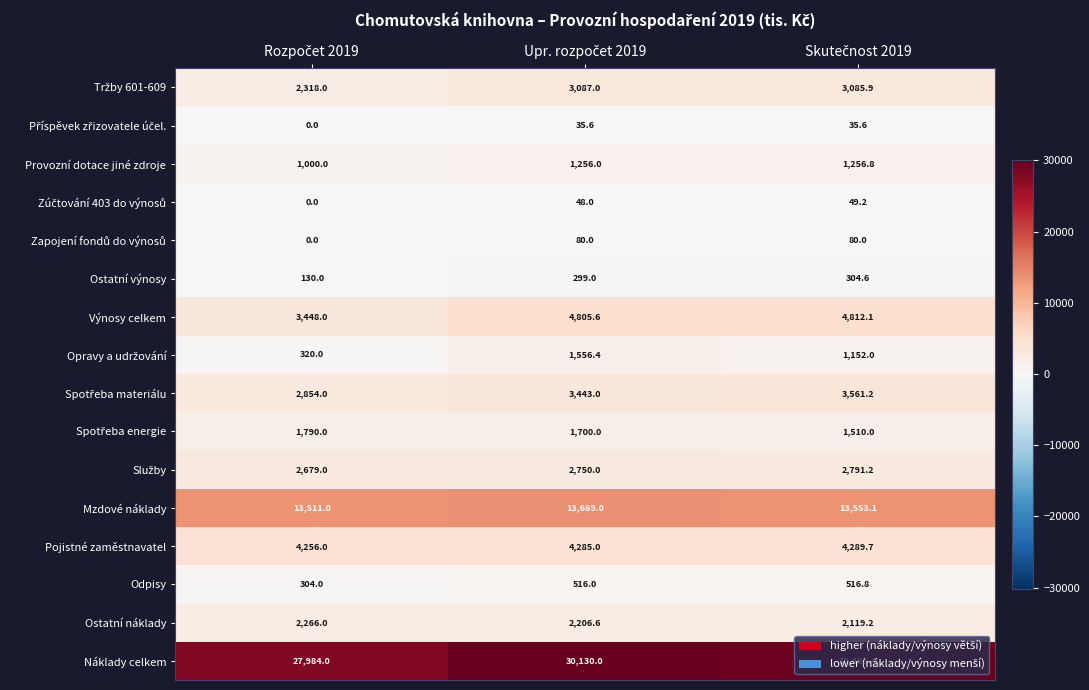

How many series are shown in this chart?

16